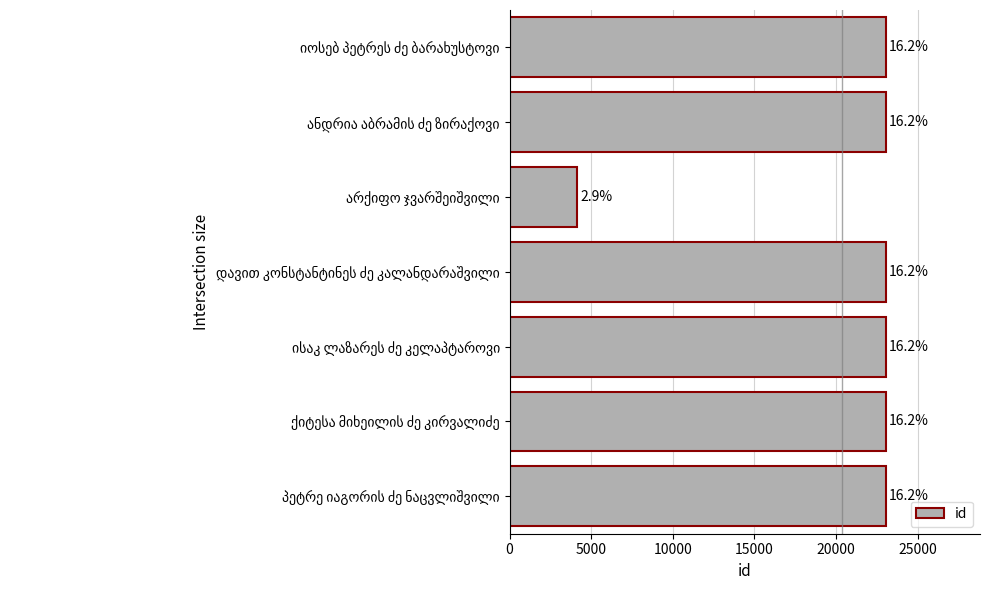

What is the average value?

20341